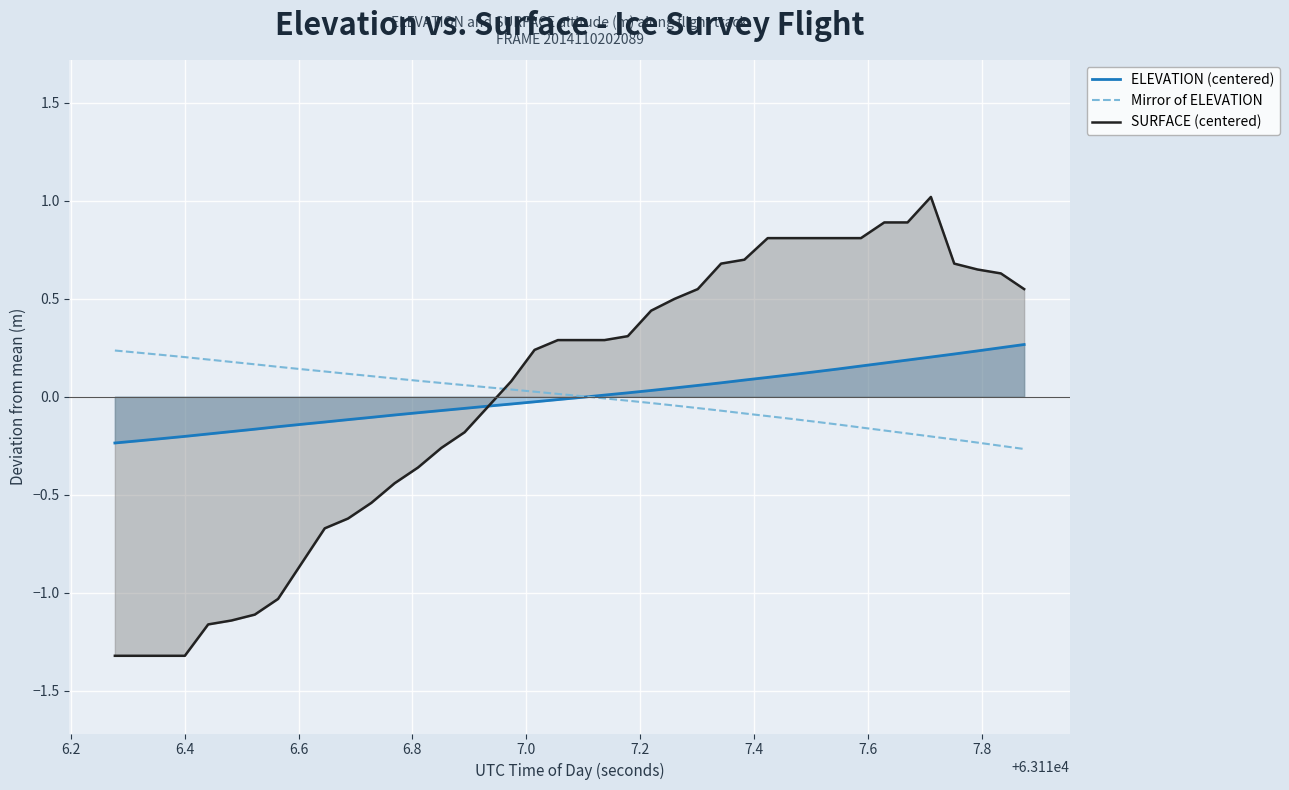

Which series has the largest range (max minus min)?

SURFACE (centered)